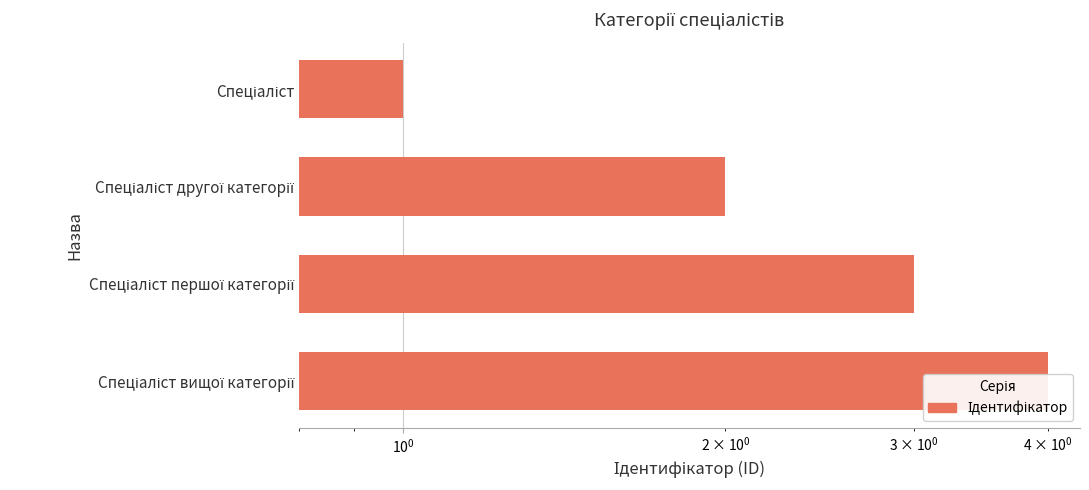

True or false: the data shows 0 at Спеціаліст.

False